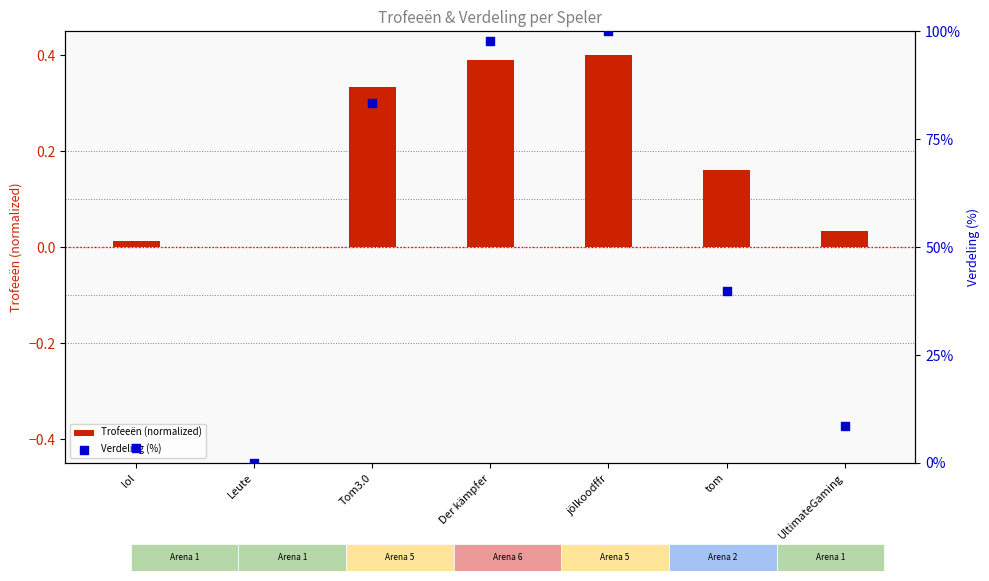

What are all the series names shown in the legend?

Trofeeën (normalized), Verdeling (%)